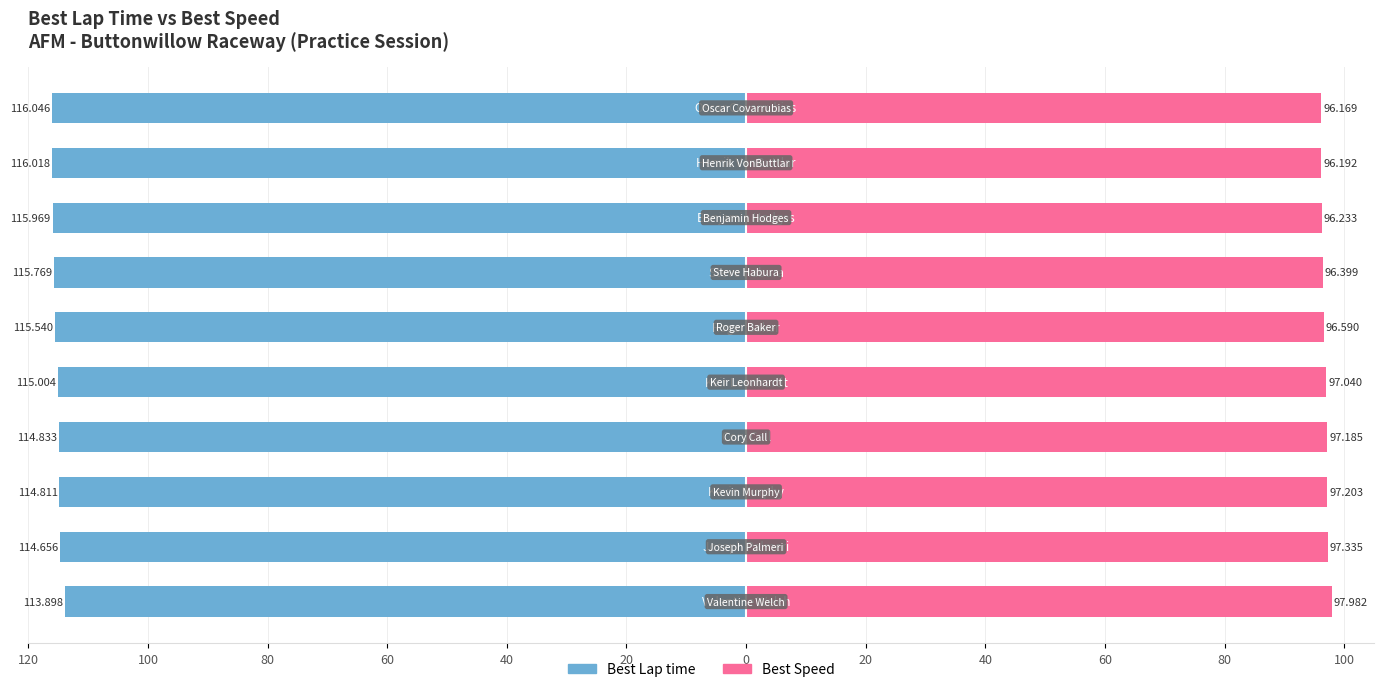

What are all the series names shown in the legend?

Best Lap time, Best Speed